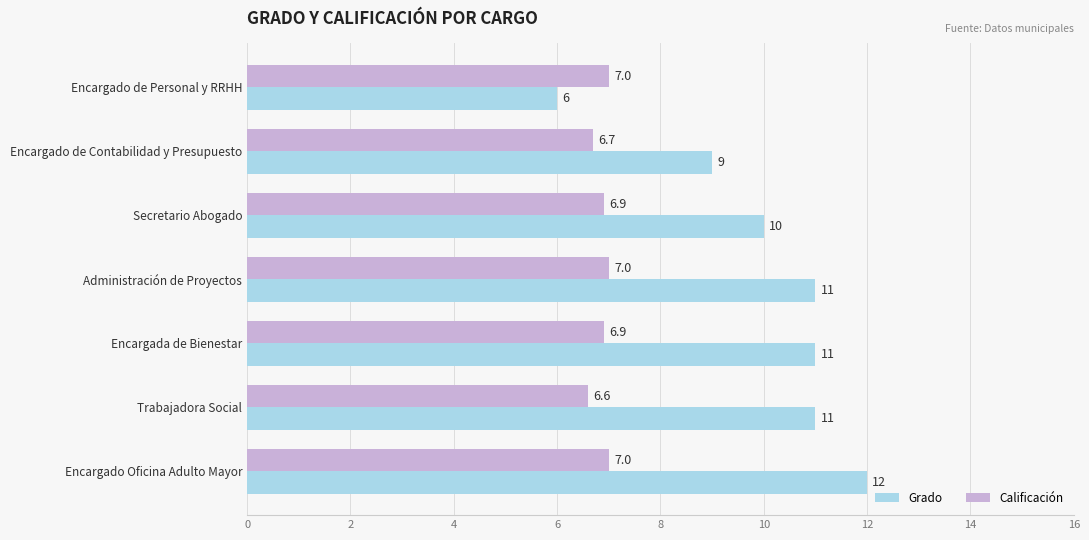

What are all the series names shown in the legend?

Grado, Calificación